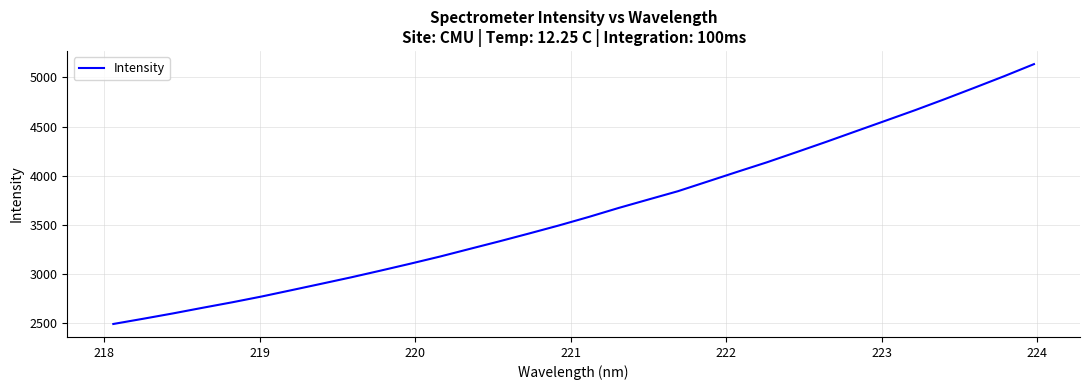

Is this an area chart (filled region under the line)?

No